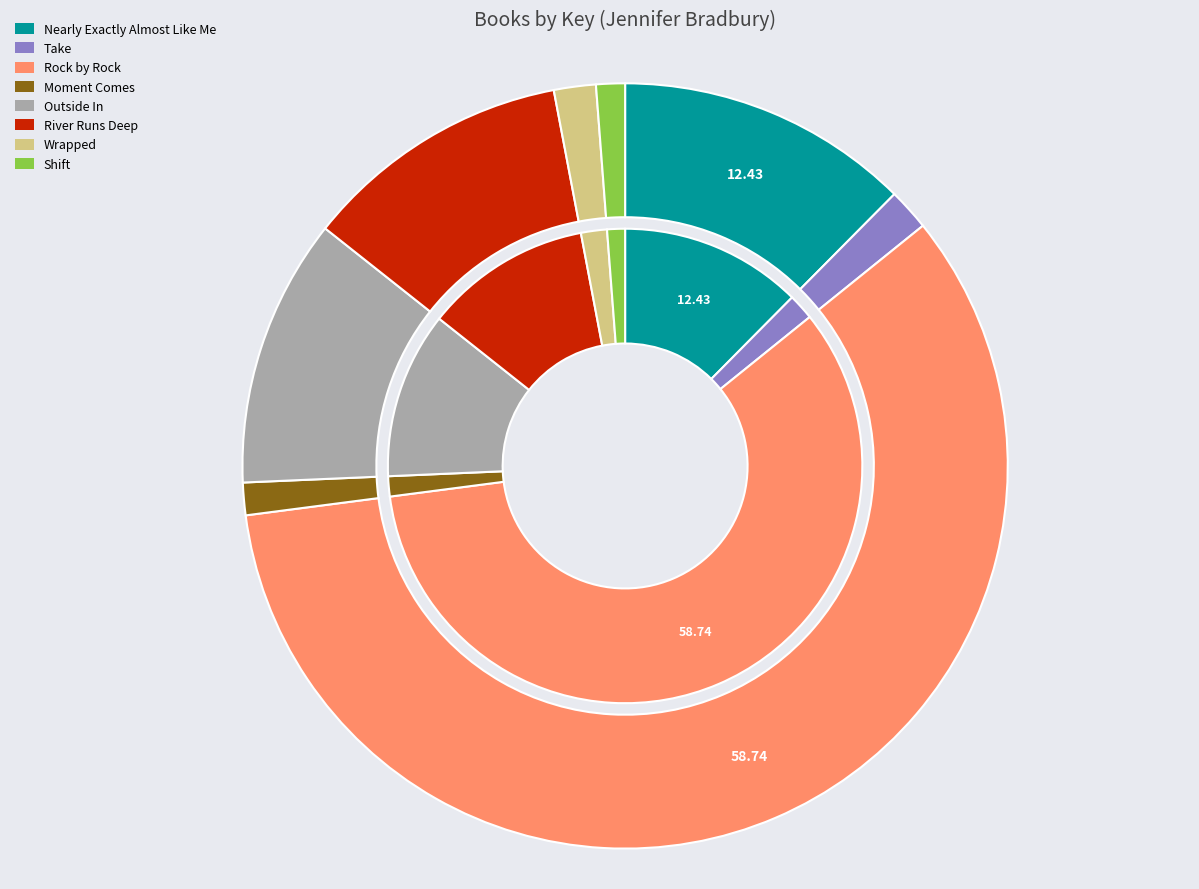

True or false: Shift accounts for 8% of the total.

False